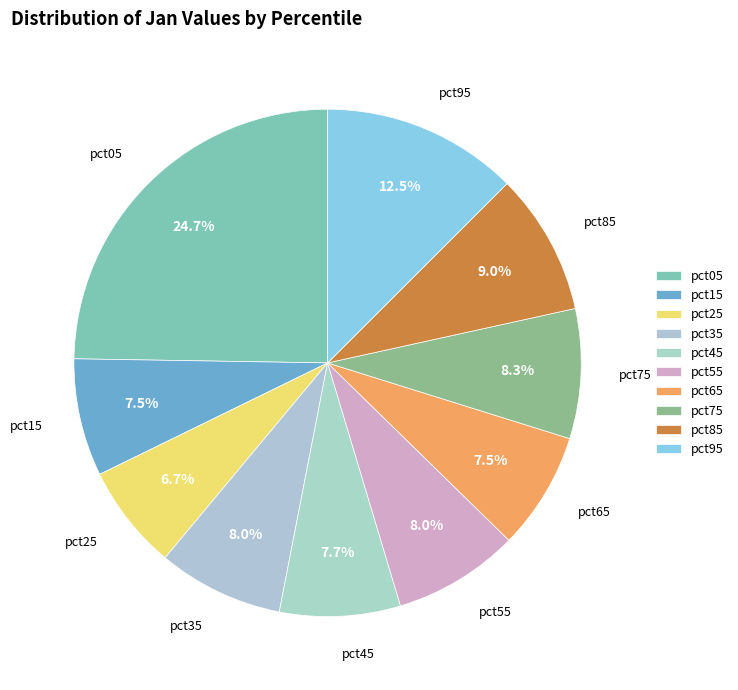

What portion of the pie excludes pct05?

75.3%